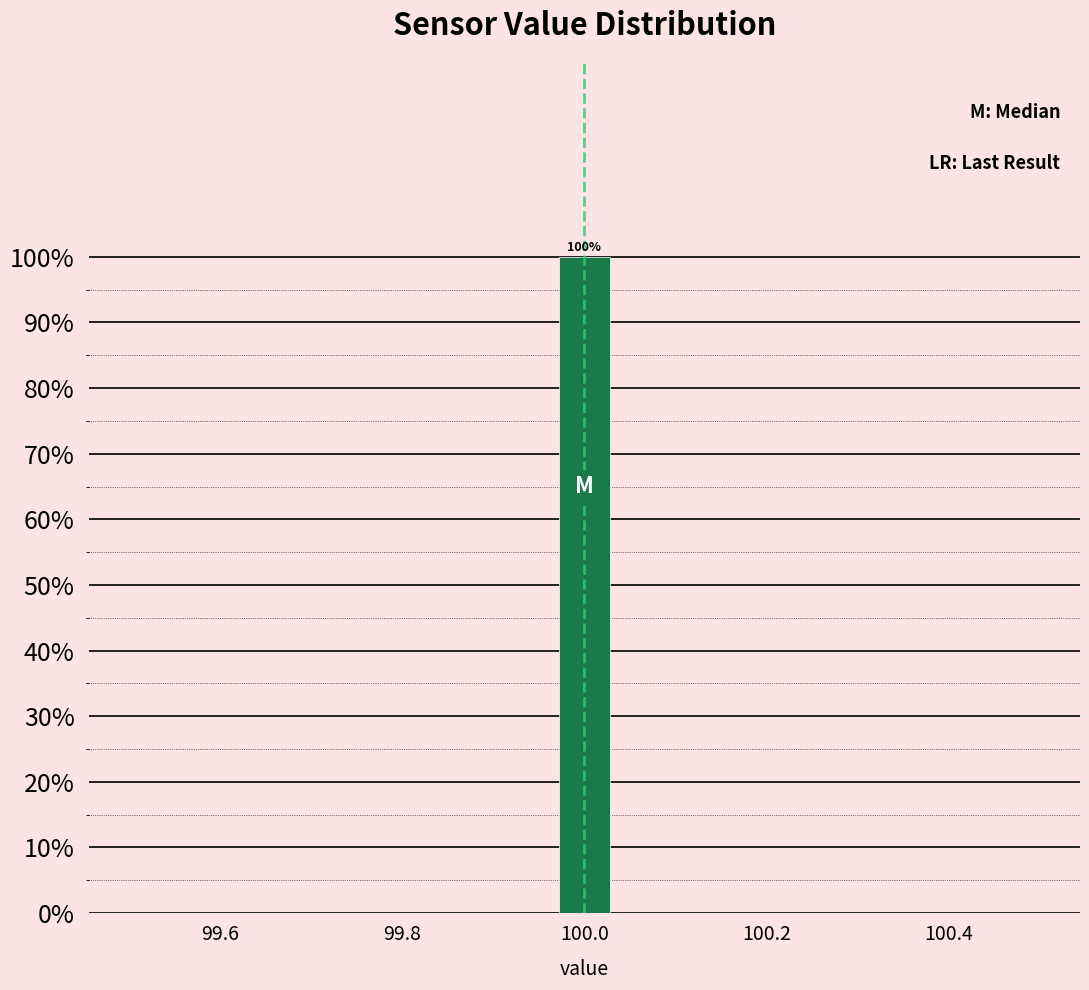

Read against the x-axis, roughly where is the centre of the tallest bar?

100.00